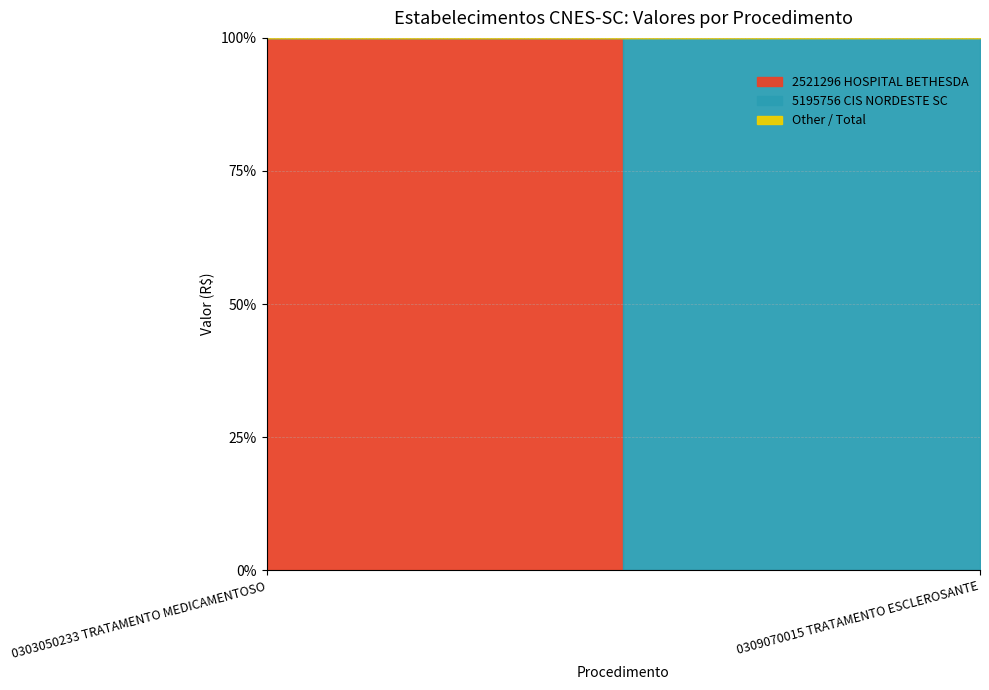

True or false: 5195756 CIS NORDESTE SC has a value of 0.0 at 0303050233 TRATAMENTO MEDICAMENTOSO.

True